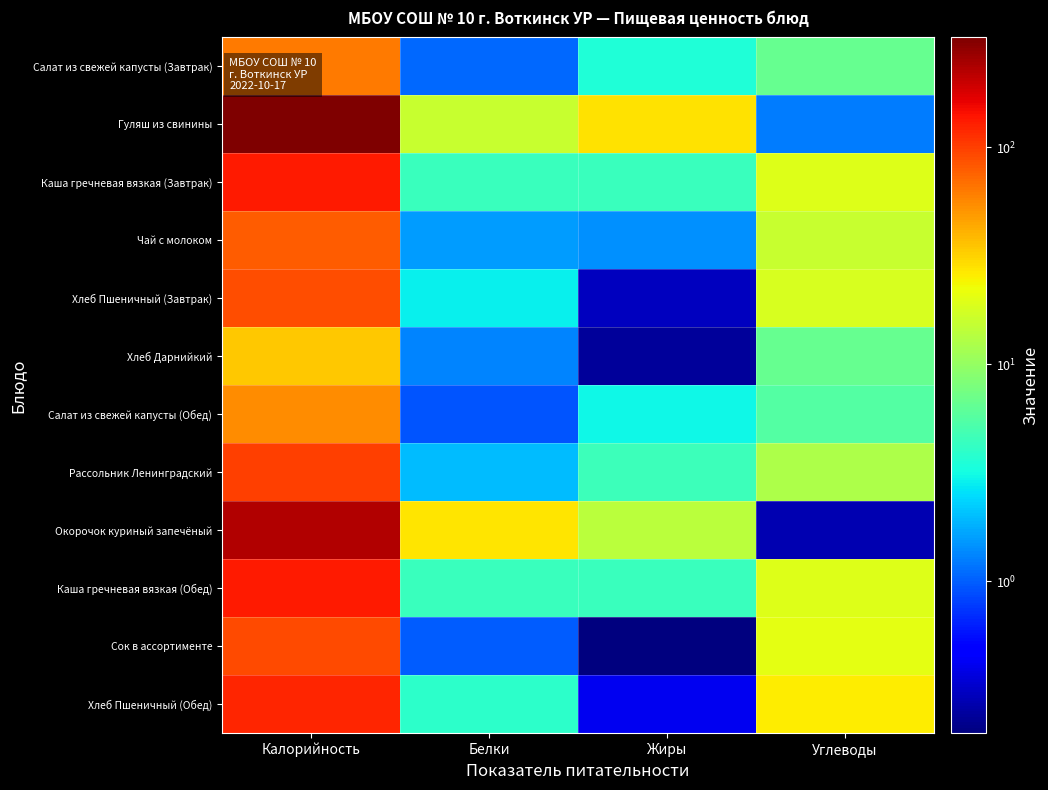

Reading left to right, extract all data points from this chart.

Салат из свежей капусты (Завтрак): Калорийность=63.4	Белки=1.1	Жиры=3.6	Углеводы=6.6
Гуляш из свинины: Калорийность=320.7	Белки=15.7	Жиры=28.1	Углеводы=1.2
Каша гречневая вязкая (Завтрак): Калорийность=133.8	Белки=4.5	Жиры=4.4	Углеводы=19.6
Чай с молоком: Калорийность=80.0	Белки=1.6	Жиры=1.4	Углеводы=15.8
Хлеб Пшеничный (Завтрак): Калорийность=88.1	Белки=2.9	Жиры=0.3	Углеводы=18.4
Хлеб Дарнийкий: Калорийность=34.8	Белки=1.3	Жиры=0.2	Углеводы=6.7
Салат из свежей капусты (Обед): Калорийность=54.3	Белки=0.9	Жиры=3.0	Углеводы=5.6
Рассольник Ленинградский: Калорийность=99.6	Белки=2.0	Жиры=4.6	Углеводы=12.7
Окорочок куриный запечёный: Калорийность=229.4	Белки=26.9	Жиры=13.8	Углеводы=0.3
Каша гречневая вязкая (Обед): Калорийность=133.8	Белки=4.5	Жиры=4.4	Углеводы=19.6
Сок в ассортименте: Калорийность=92.0	Белки=1.0	Жиры=0.2	Углеводы=20.2
Хлеб Пшеничный (Обед): Калорийность=123.4	Белки=4.0	Жиры=0.4	Углеводы=25.8